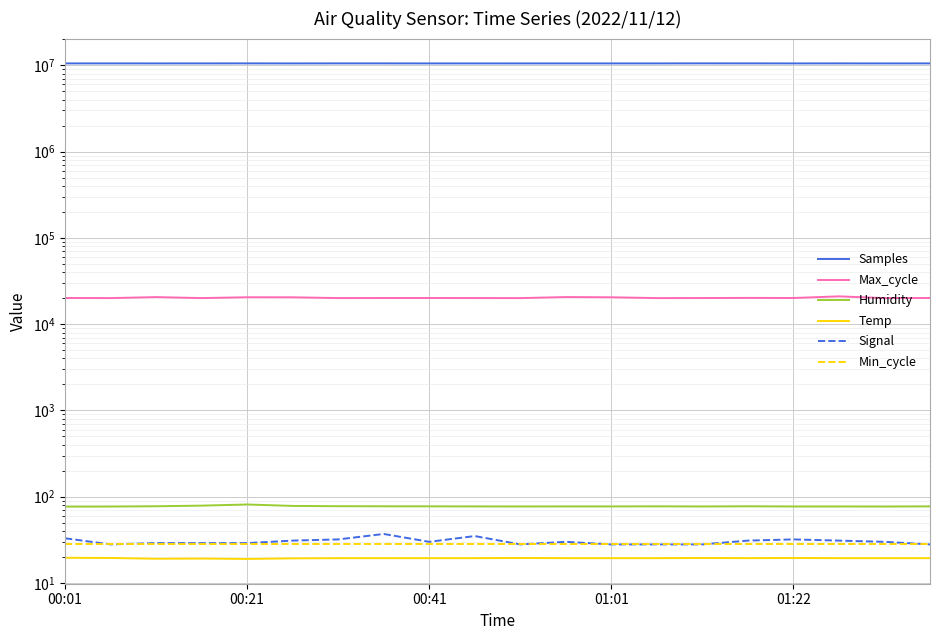

What is the average value of the Temp series?

19.4